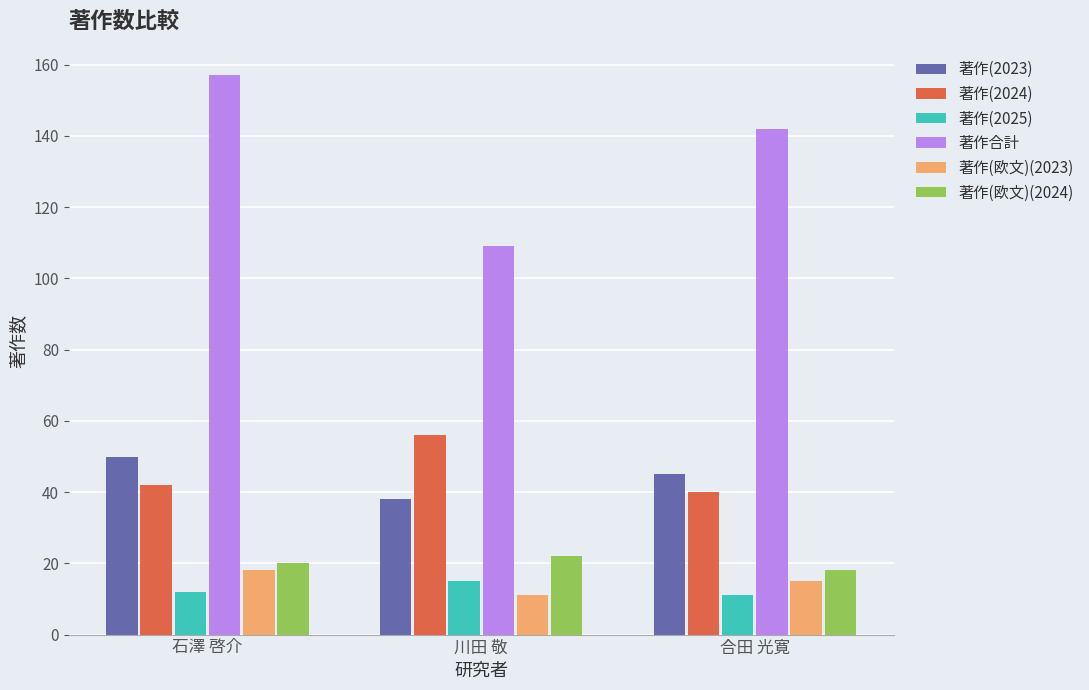

How many categories are shown in the chart?

3